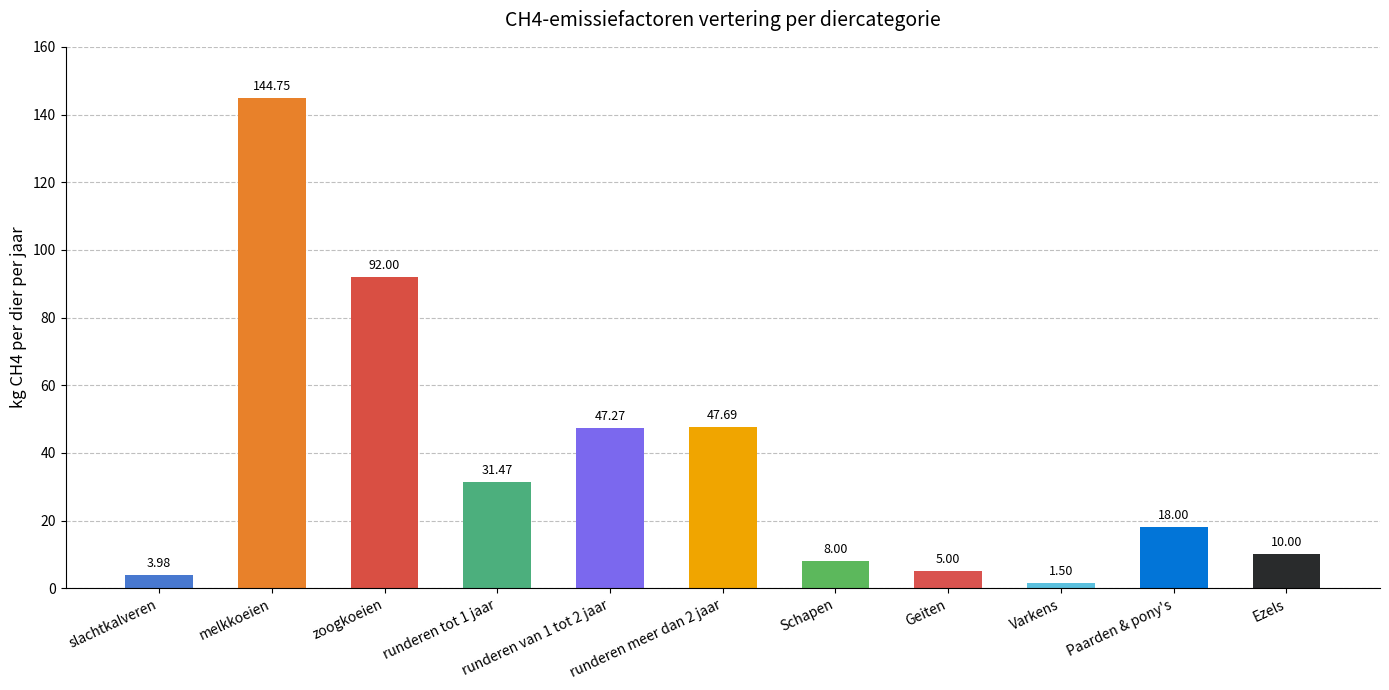

Approximately how many times larger is the value at Geiten compared to runderen van 1 tot 2 jaar?

0.1